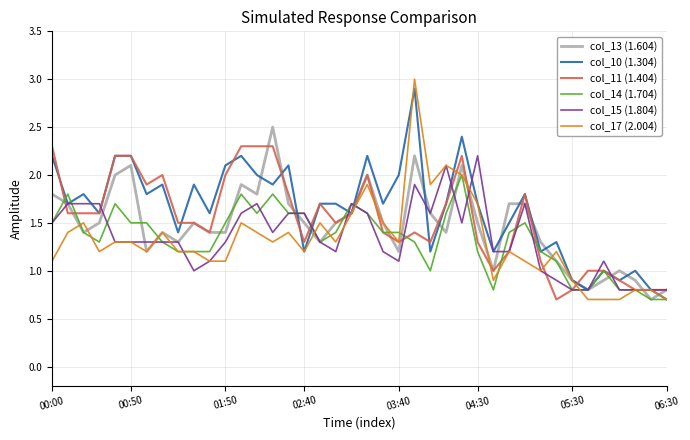

What is the smallest value displayed?

0.7